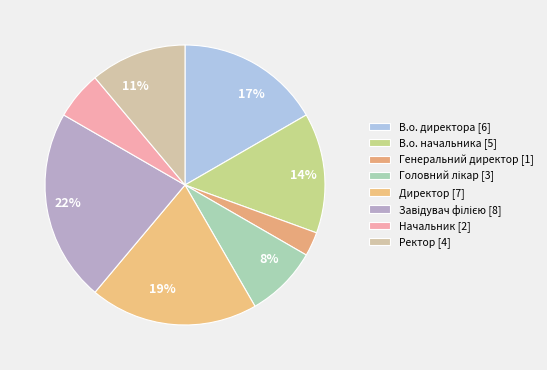

To the nearest percent, what is the difference between the Директор and Начальник slice percentages?

14%